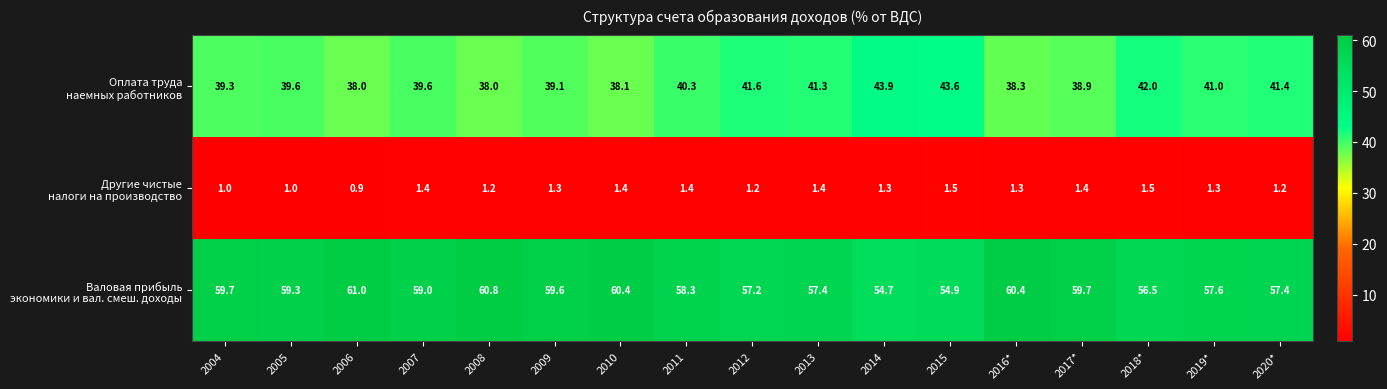

Count the number of data series in this chart.

3